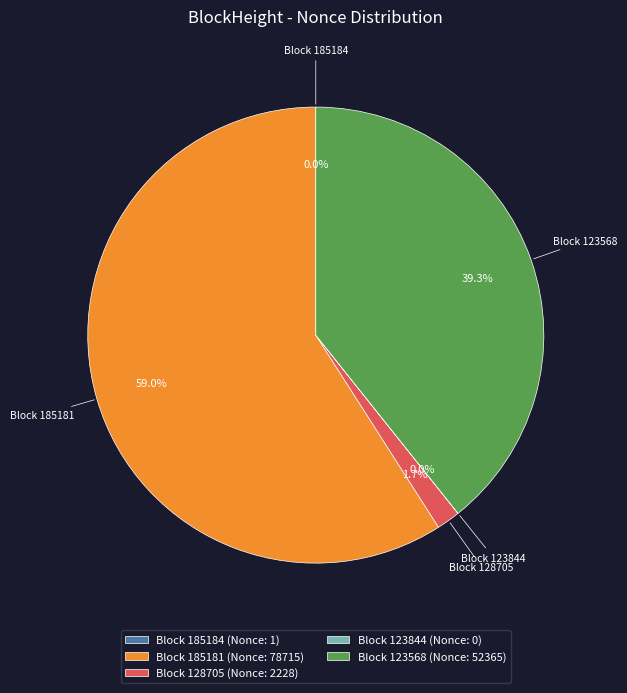

What is the majority slice?

Block 185181 (Nonce: 78715)